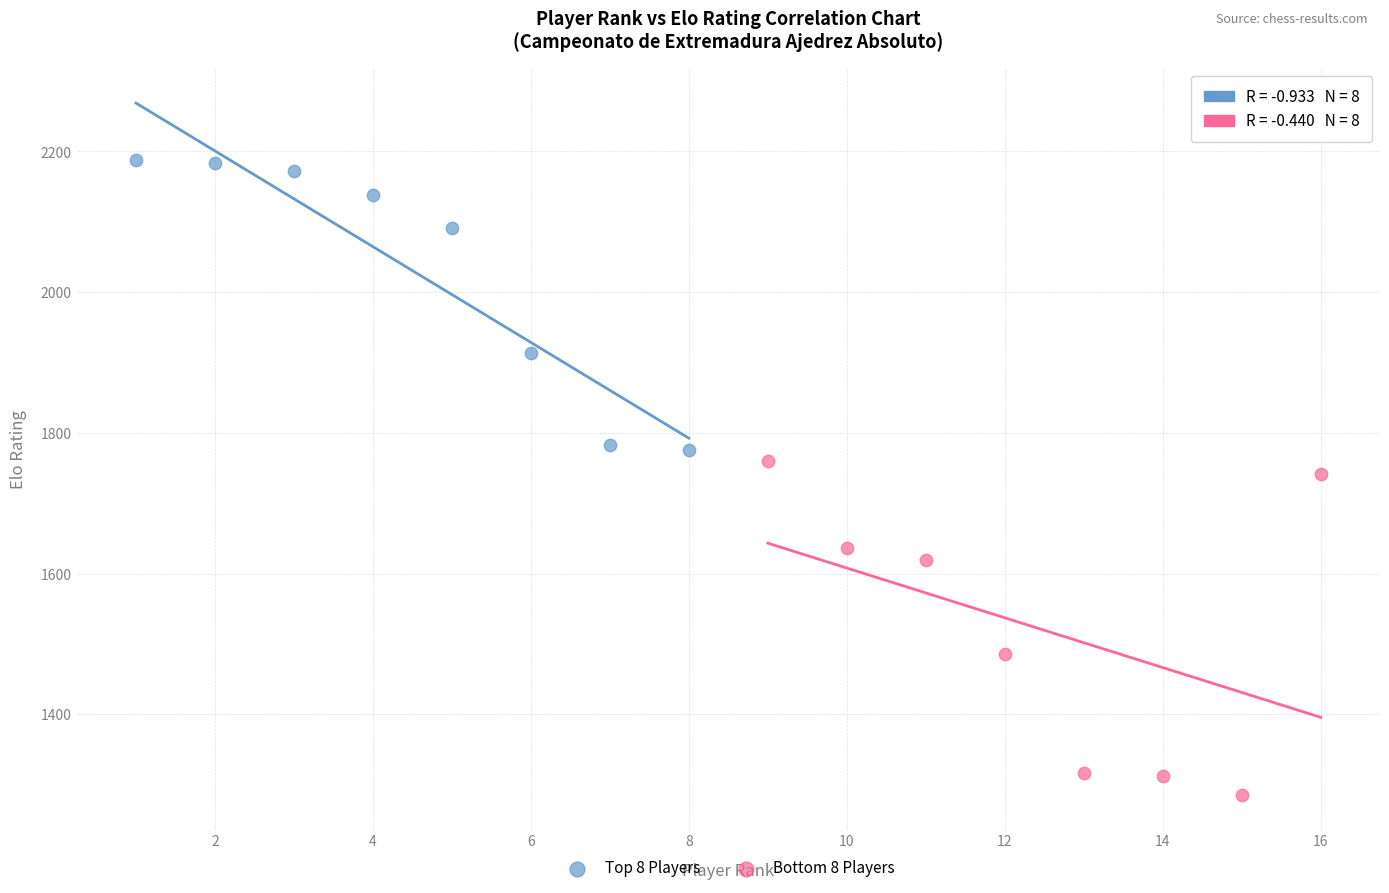

Which series has the largest Y range (max minus min)?

Bottom 8 Players